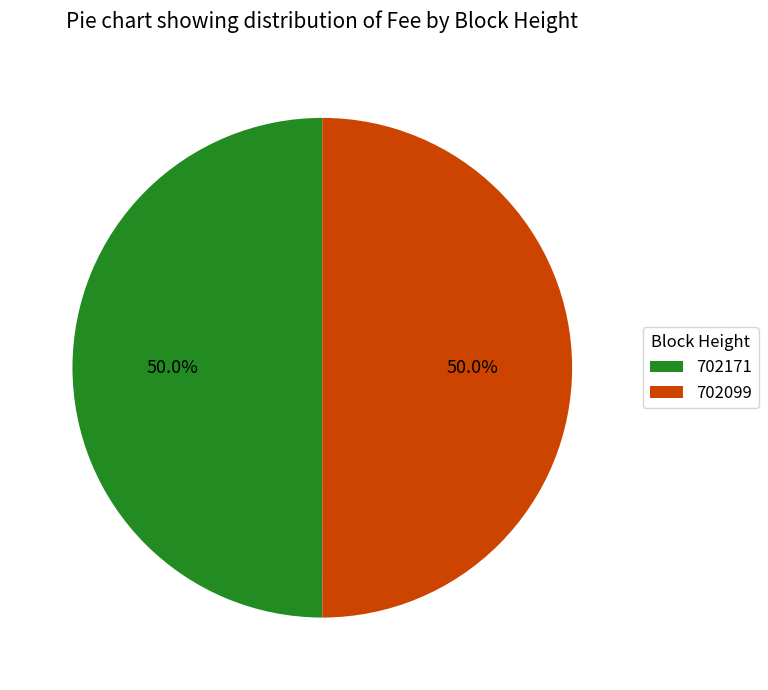

The 702099 slice represents 35% of the pie. True or false?

False